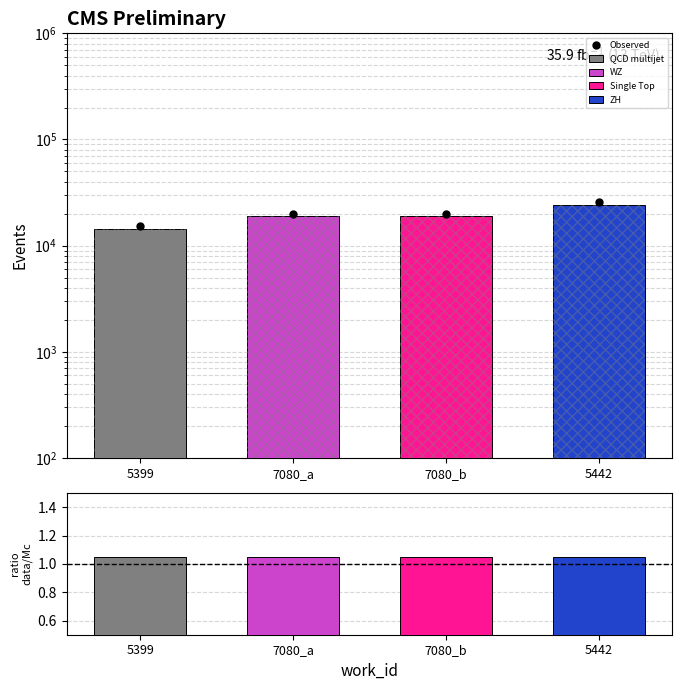

Does the chart contain stacked bars?

No